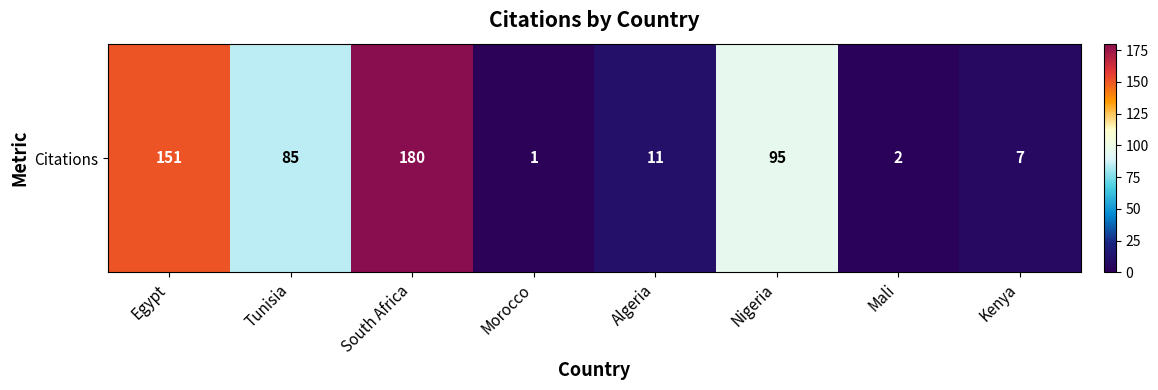

How many data points are less than 85?

4